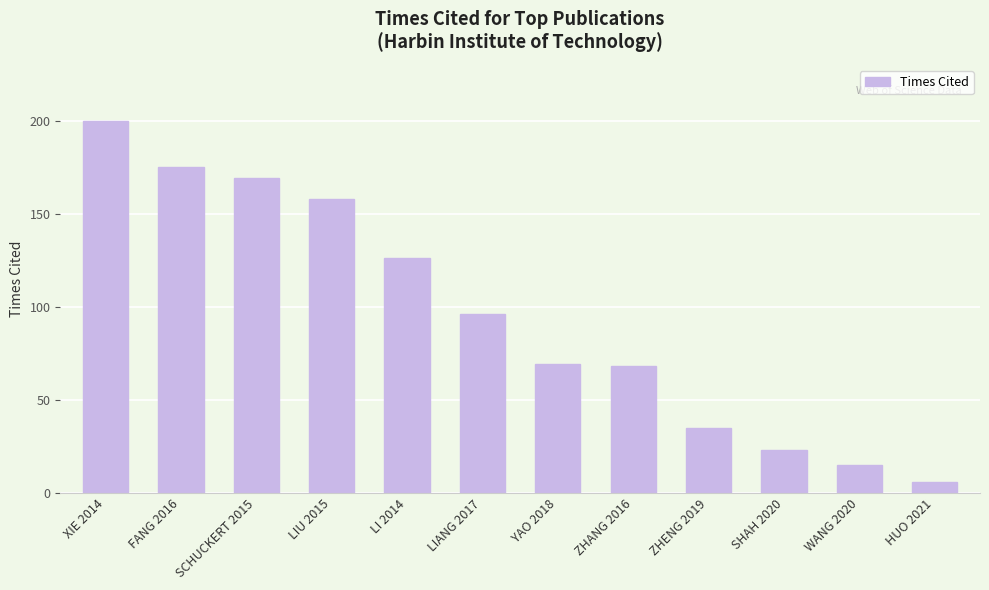

What is the label of the 2nd bar from the left?

FANG 2016